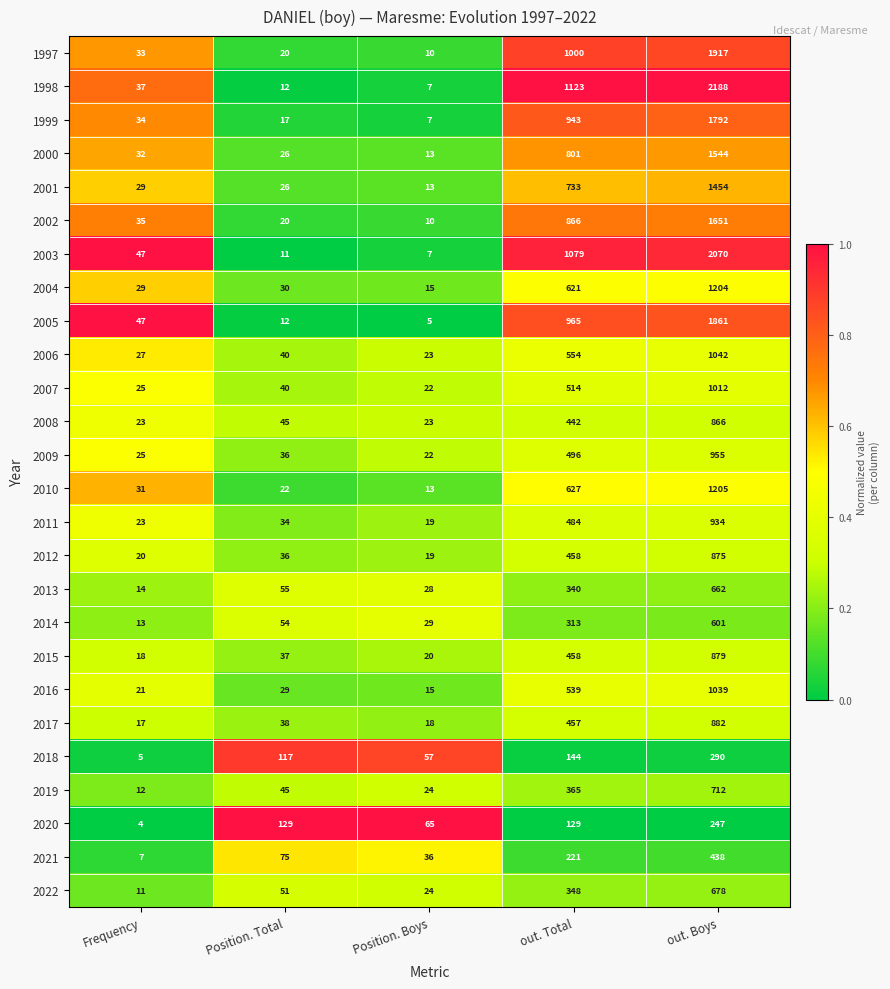

True or false: 2011 has a value of 5 at Position. Boys.

False